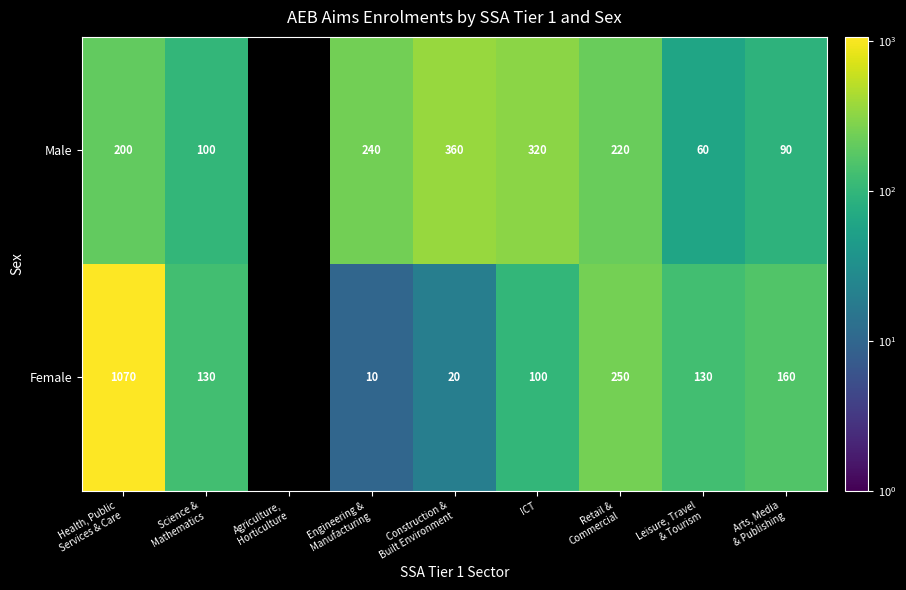

The Male series shows 179 at ICT. True or false?

False